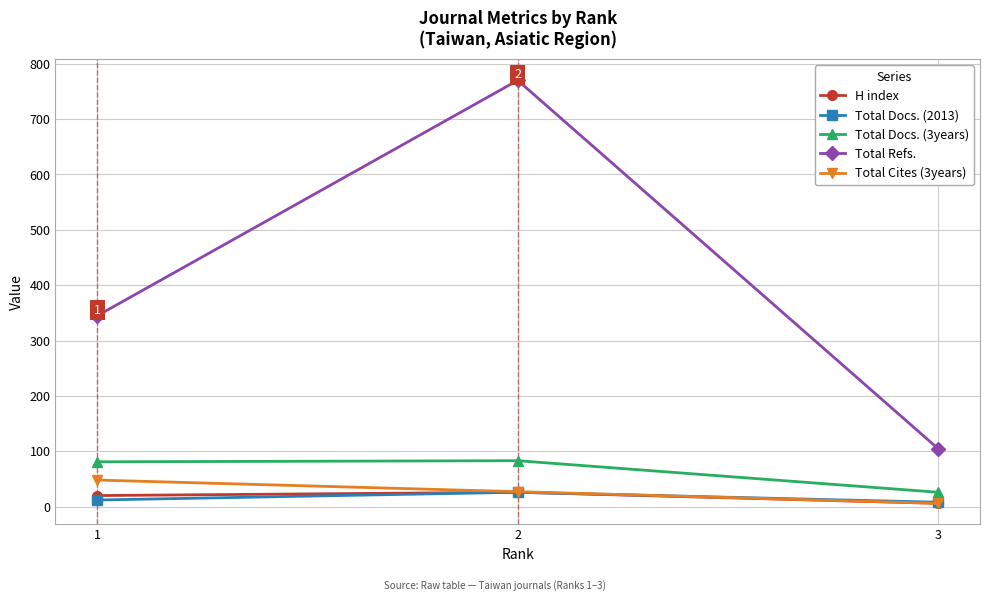

Which series has the largest range (max minus min)?

Total Refs.